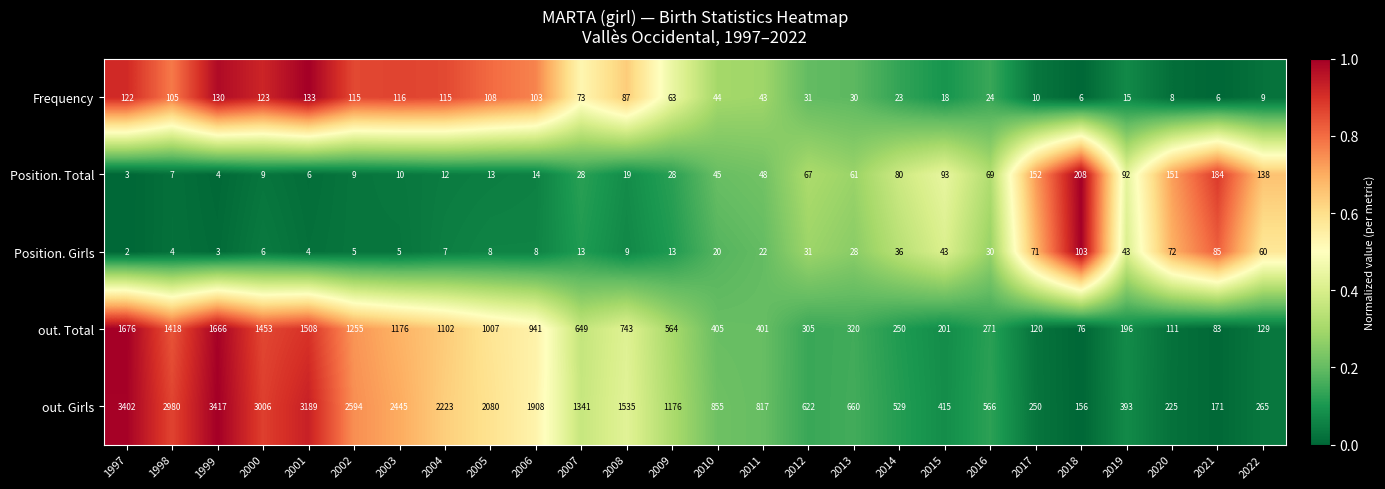

Which series has the largest total across all categories?

out. Girls